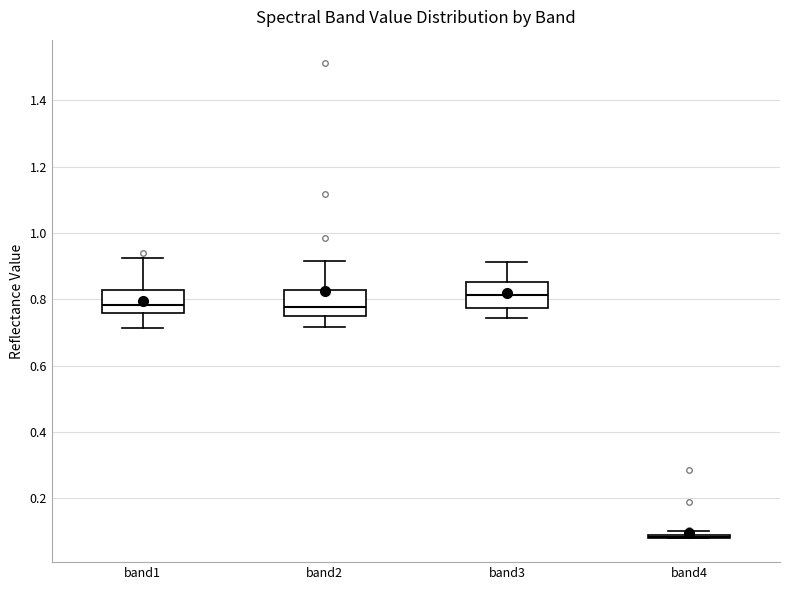

Reading left to right, read every box against the y-axis: the position of its median line, the range the box covers, and the ends of its whiskers. The values are not printed on the chart, so give them approximately, as read against the axis.

band1: median 0.78, box 0.76 to 0.82, whiskers 0.72 to 0.92
band2: median 0.78, box 0.76 to 0.82, whiskers 0.72 to 0.92
band3: median 0.82, box 0.78 to 0.86, whiskers 0.74 to 0.92
band4: box collapsed to a line at 0.08, whiskers 0.08 to 0.10